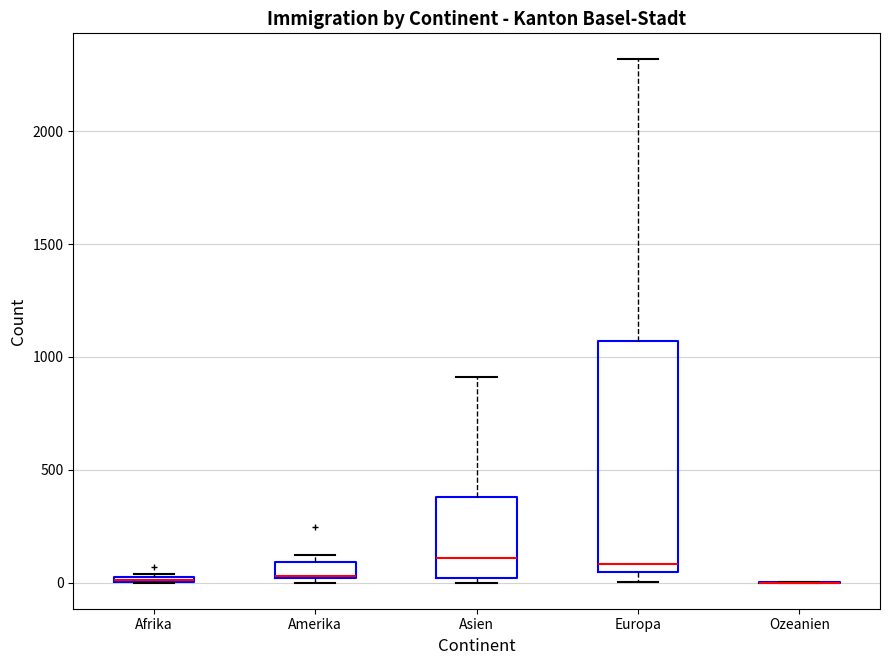

Which box is the tallest, from its lower edge to its upper edge?

Europa